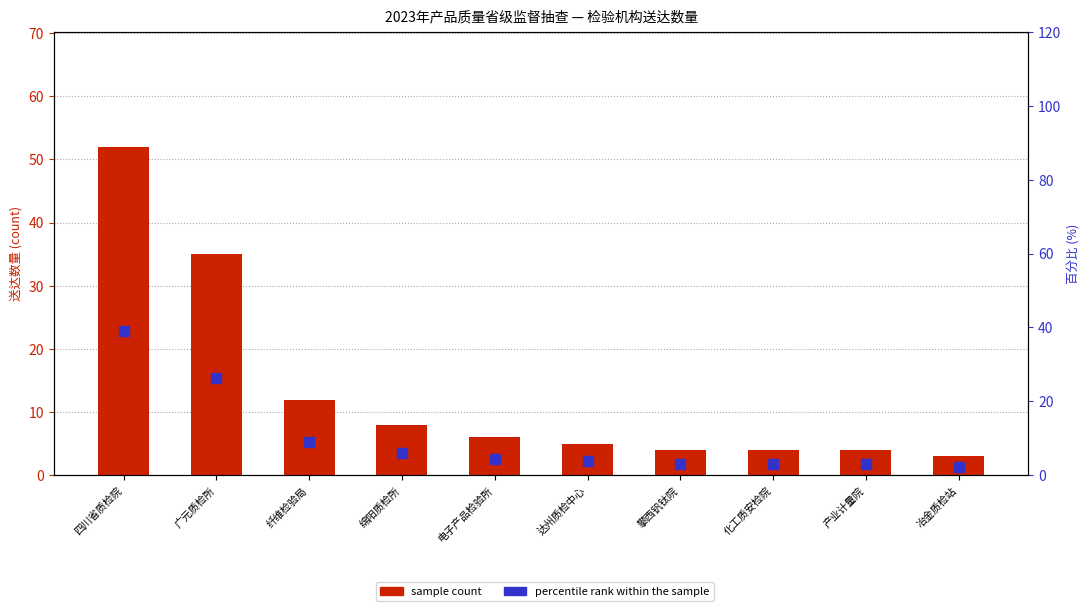

Which series reaches the minimum Y coordinate?

percentile rank within the sample